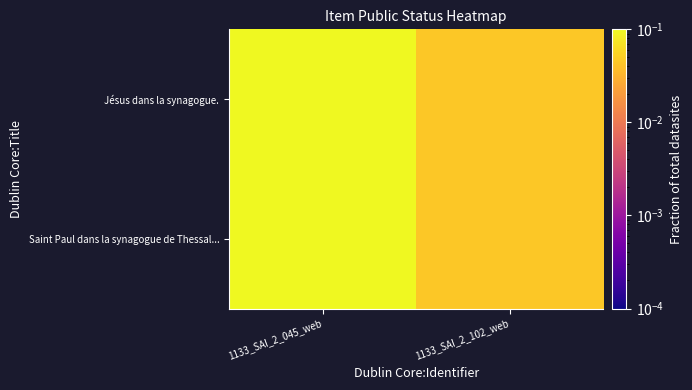

At how many categories does at least one series exceed 0?

2